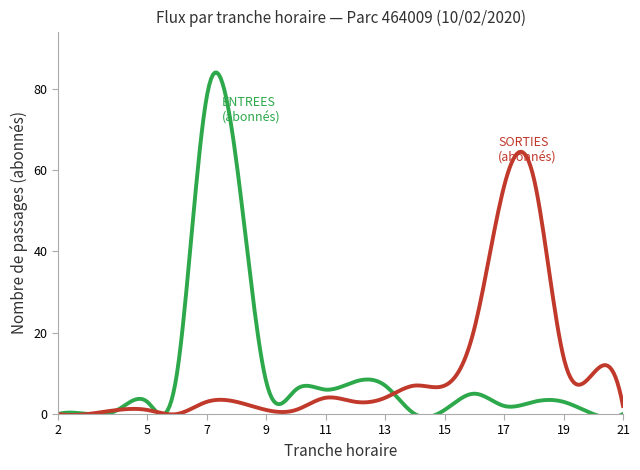

What is the greatest value displayed?

84.0